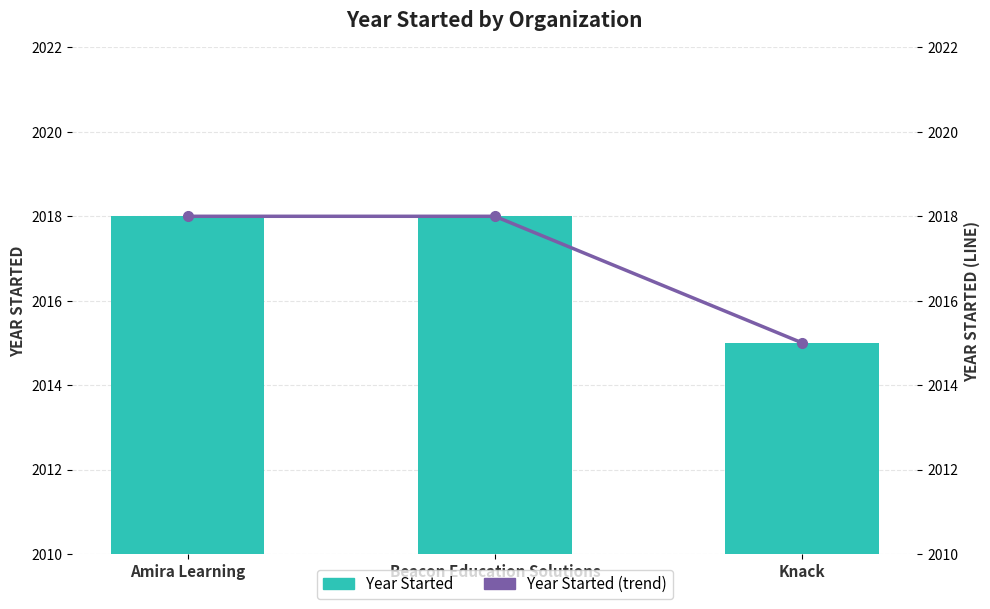

Reading left to right, transcribe all the data shown in this chart.

Year Started: 2018	2018	2015
Year Started (trend): 2018	2018	2015